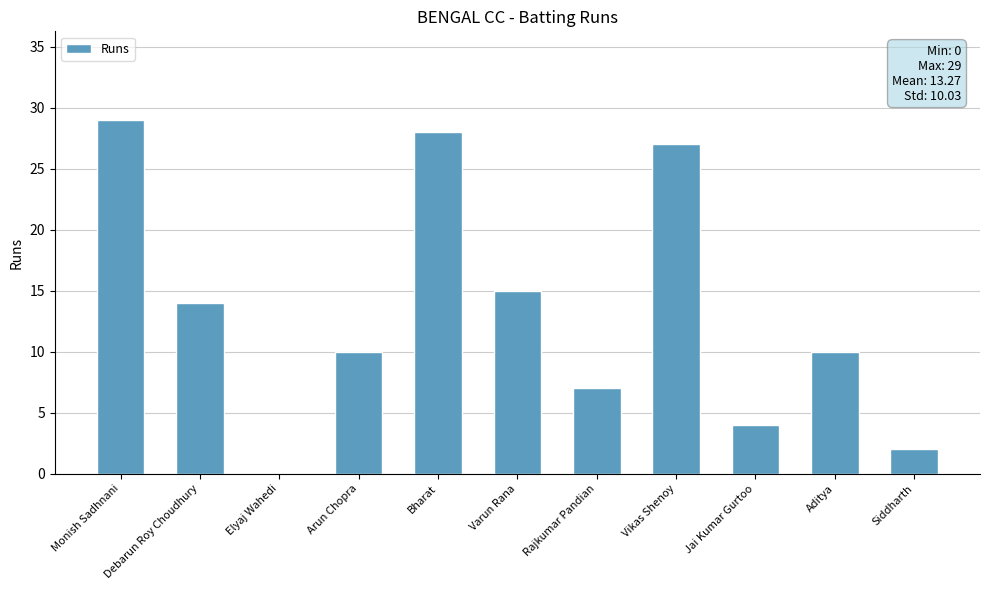

Reading left to right, list all the values displayed in this chart.

29	14	0	10	28	15	7	27	4	10	2